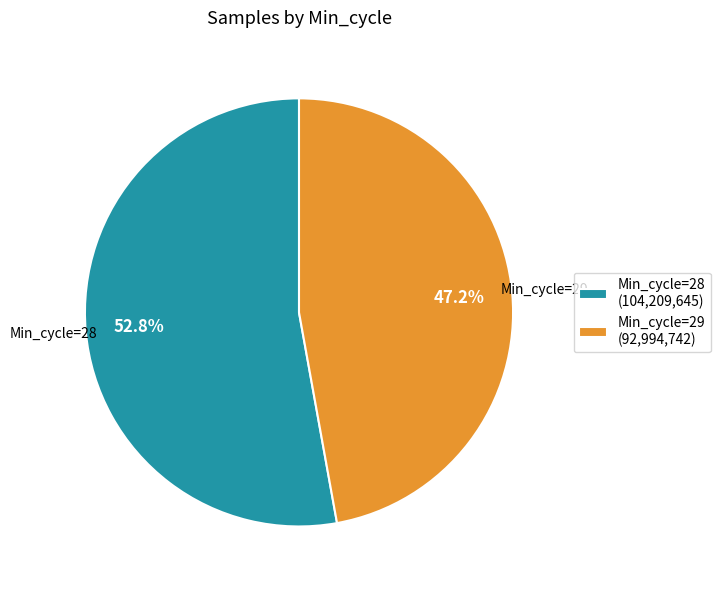

Is there a majority slice in this chart?

Yes